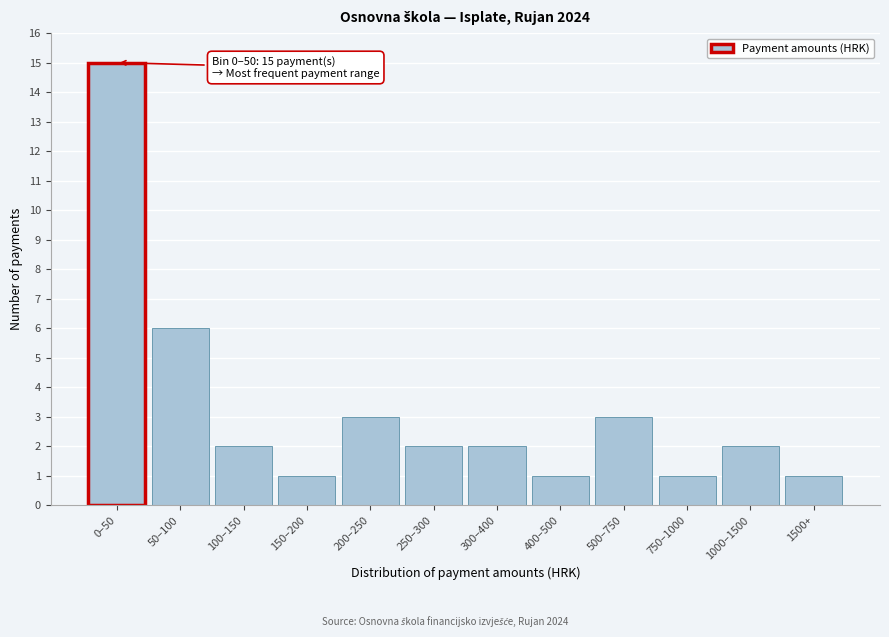

Reading left to right, what are all the values shown in this chart?

0–50=15	50–100=6	100–150=2	150–200=1	200–250=3	250–300=2	300–400=2	400–500=1	500–750=3	750–1000=1	1000–1500=2	1500+=1